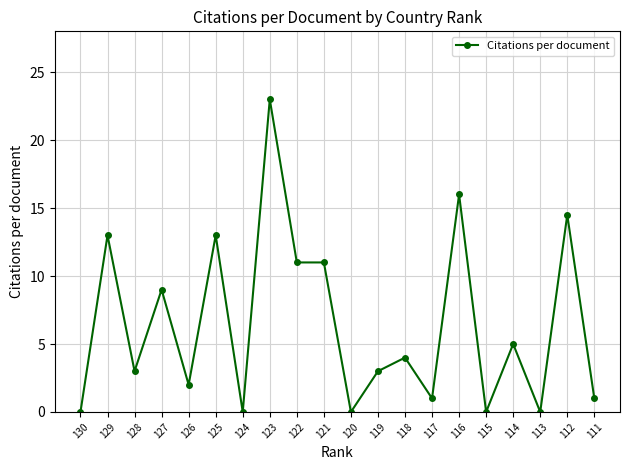

True or false: the data has more than 2 interior local peaks.

True